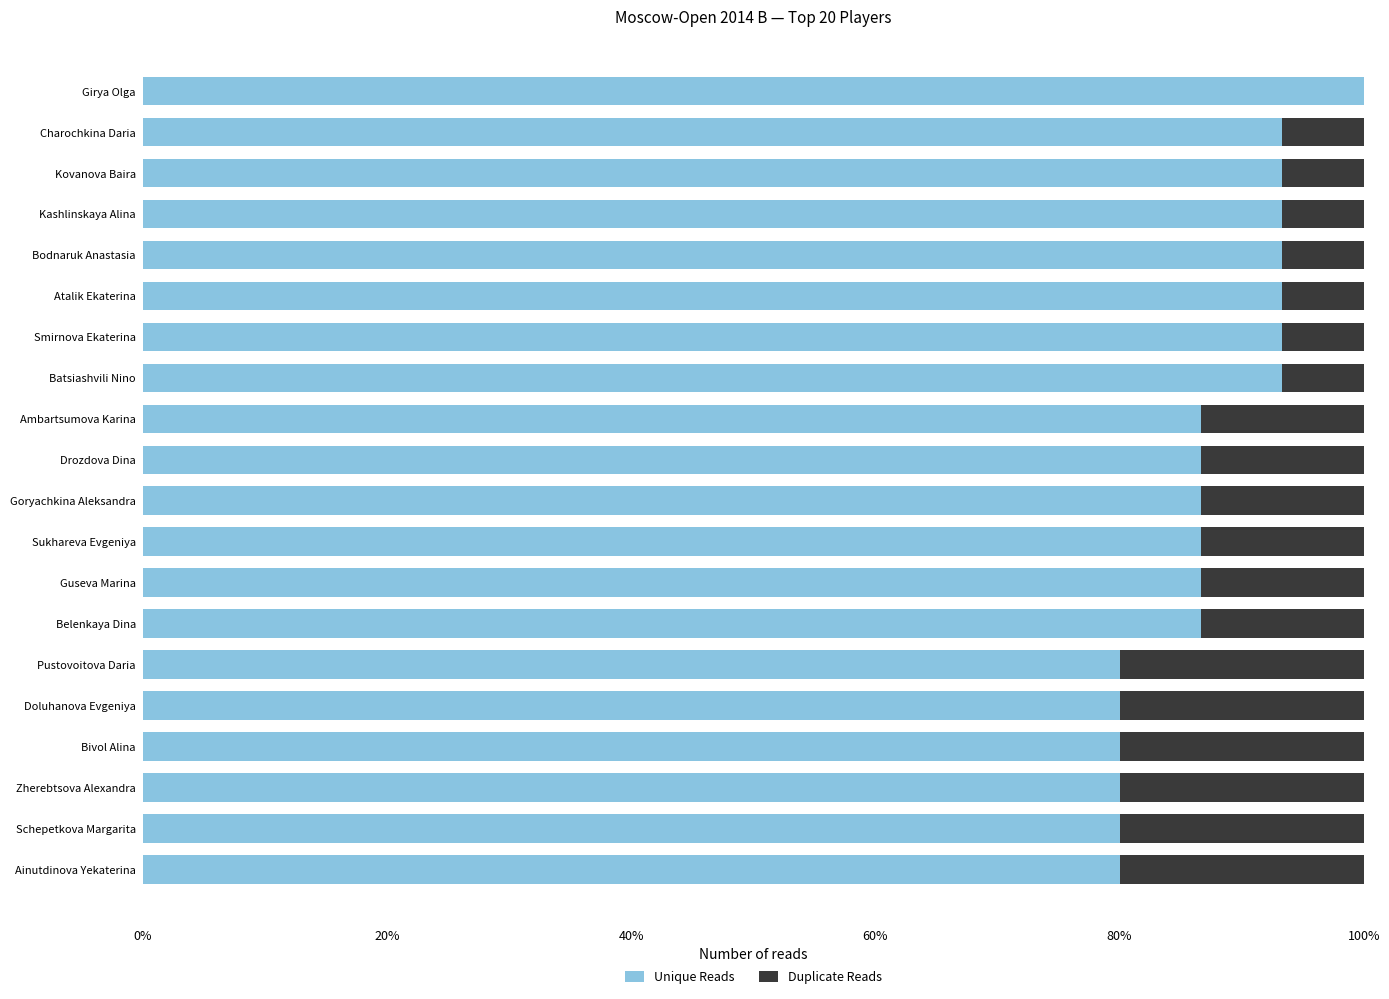

What is the sum of all Unique Reads values?

1753.3